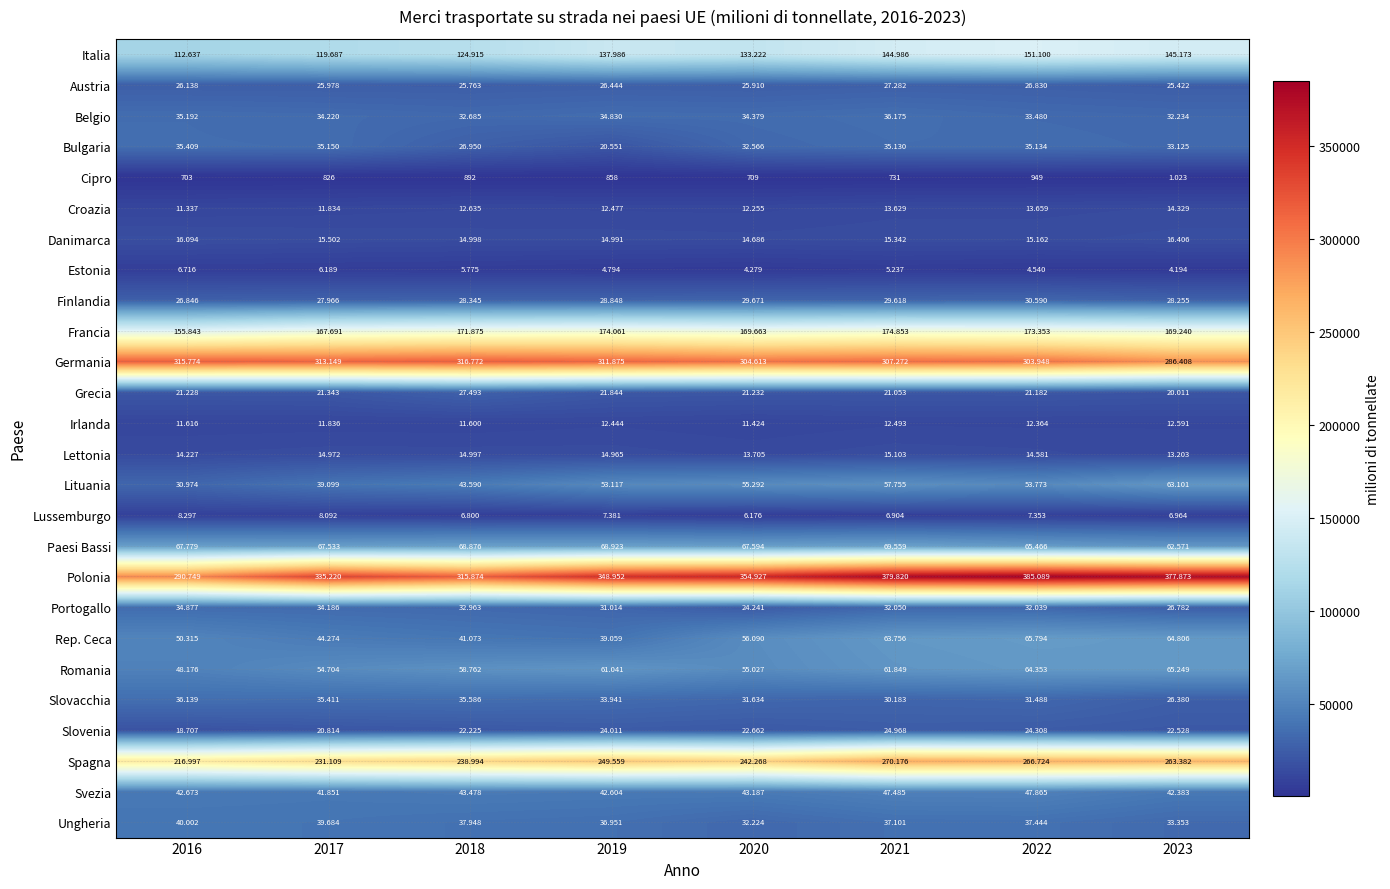

List the series in order of their peak value, highest first.

Polonia, Germania, Spagna, Francia, Italia, Paesi Bassi, Rep. Ceca, Romania, Lituania, Svezia, Ungheria, Belgio, Slovacchia, Bulgaria, Portogallo, Finlandia, Grecia, Austria, Slovenia, Danimarca, Lettonia, Croazia, Irlanda, Lussemburgo, Estonia, Cipro